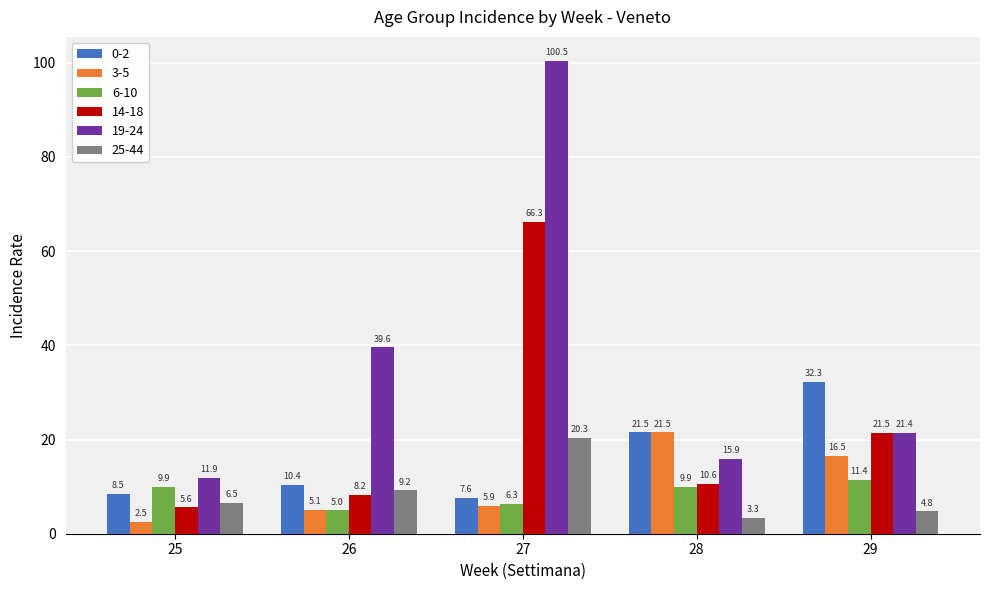

How many bars are there in total?

30